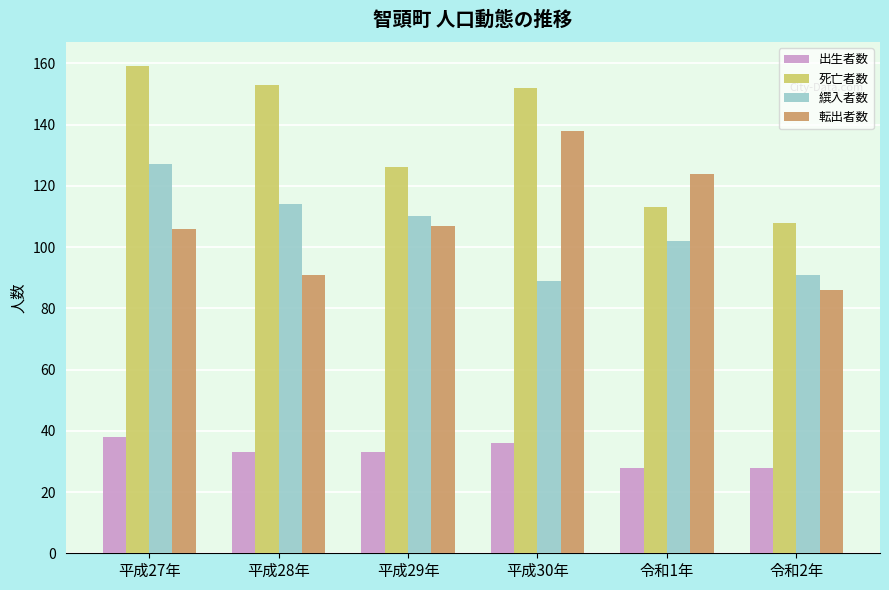

The value of 繏入者数 at 平成29年 is 110. True or false?

True